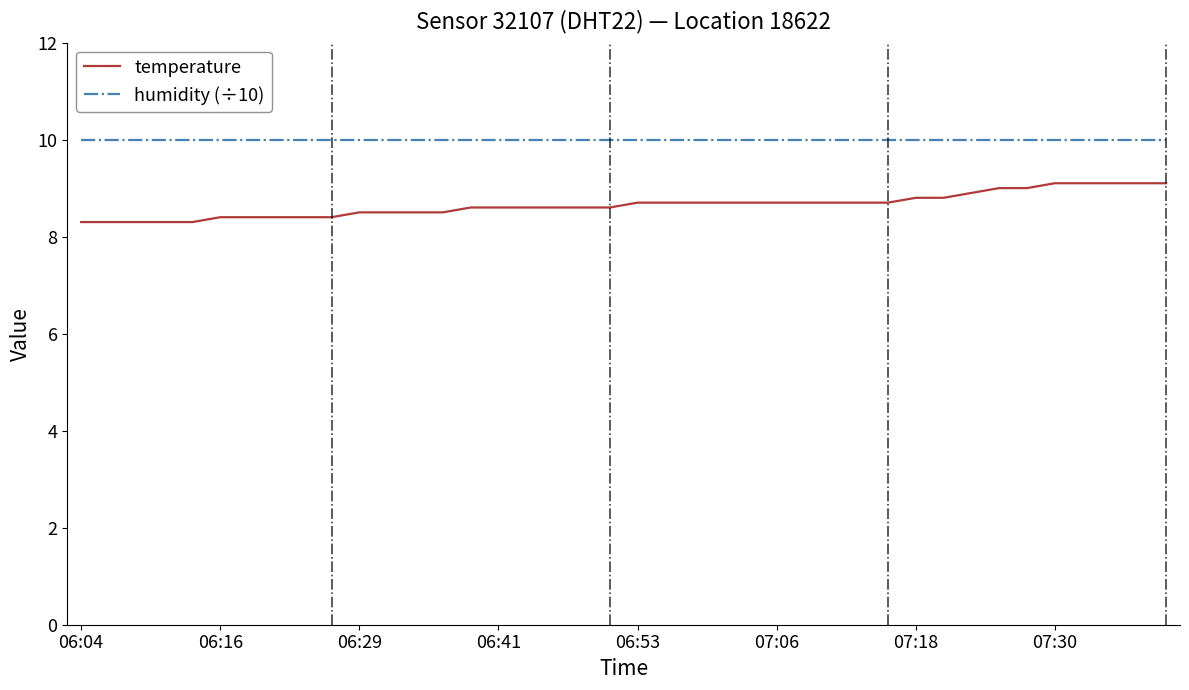

Which series has the widest spread of values?

temperature